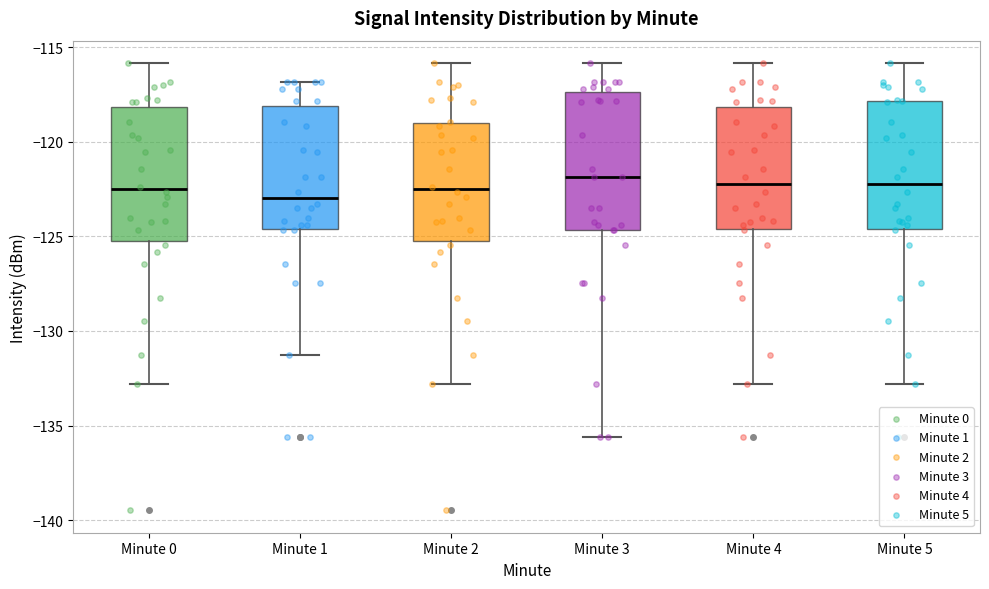

Where does the median line of the box for Minute 1 sit on the y-axis? The values are not printed on the chart, so give them approximately, as read against the axis.

-123.0